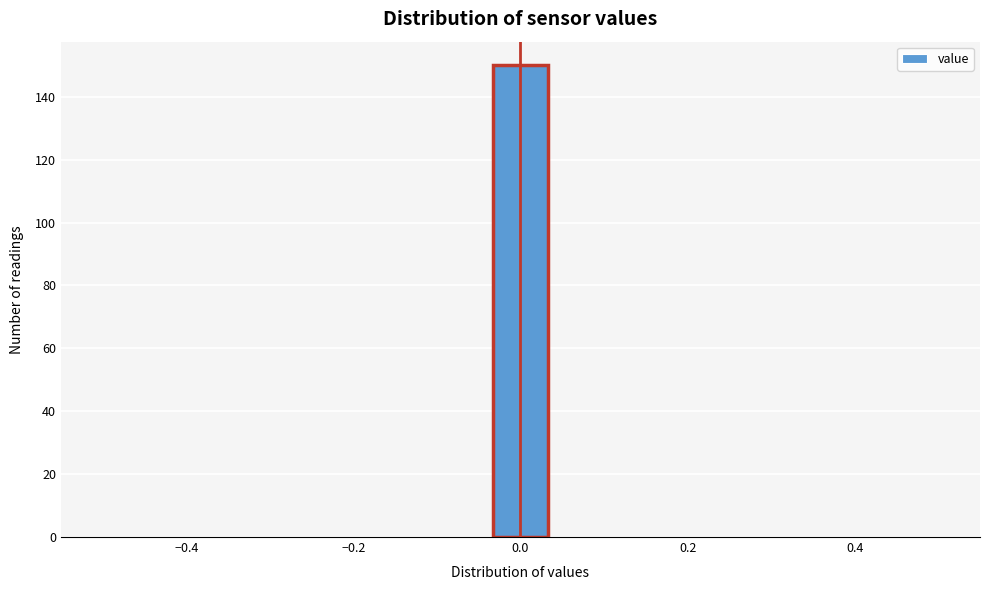

Around what value on the x-axis is the tallest bar? Give the approximate position of its centre, as read against the axis.

0.00